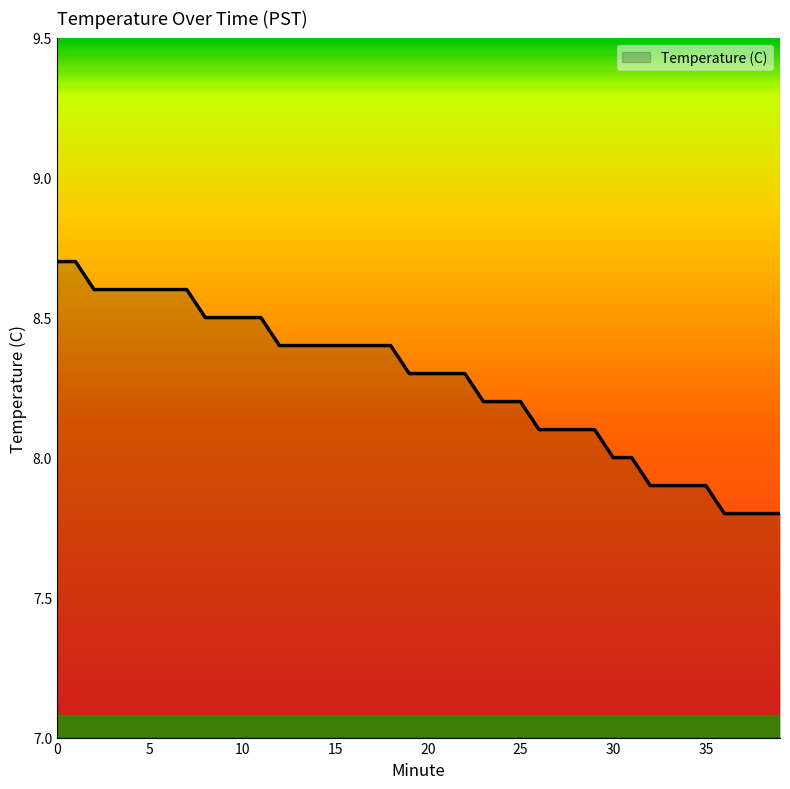

What is the greatest value displayed?

8.7